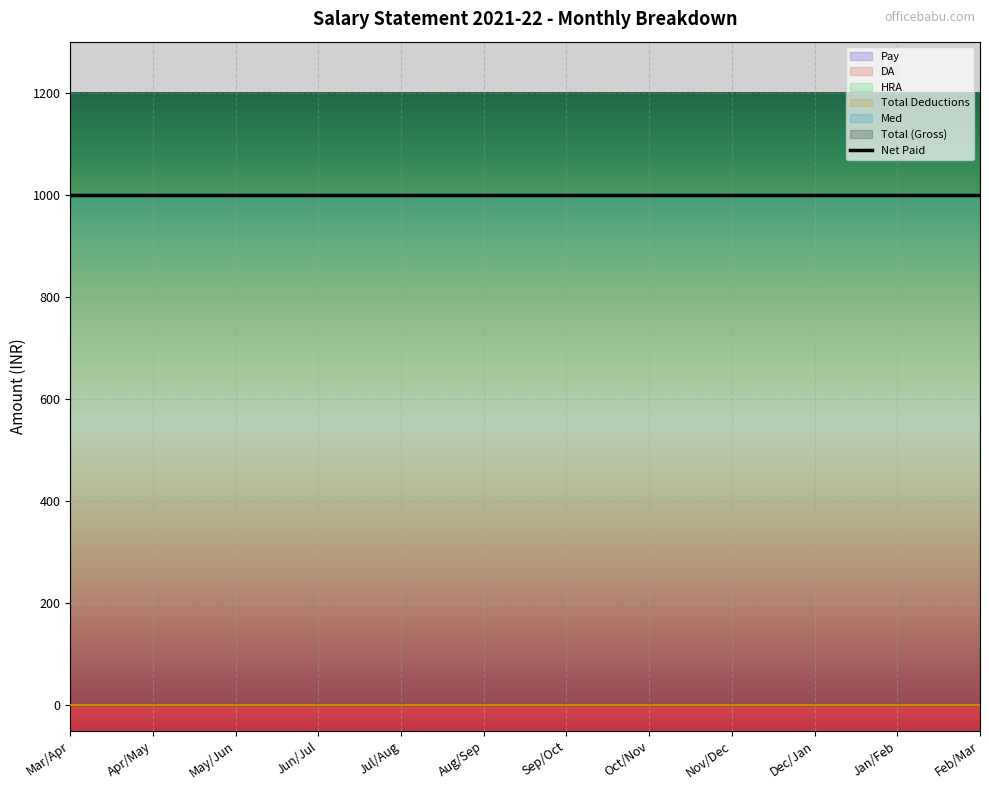

How many categories are shown in the chart?

12